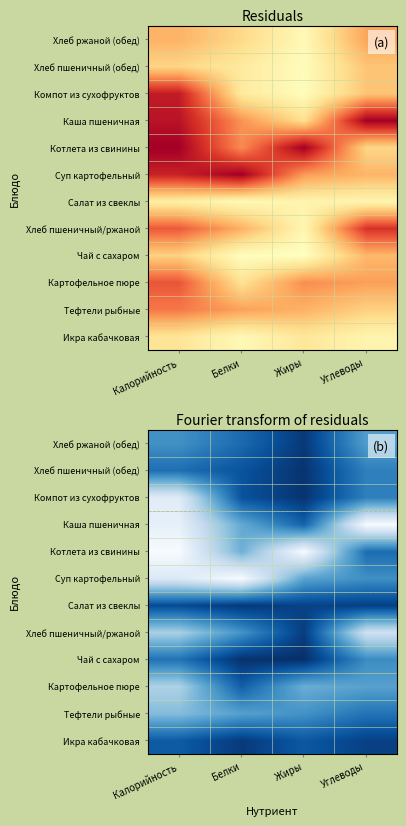

What is the total value across all series at Углеводы?

4.6